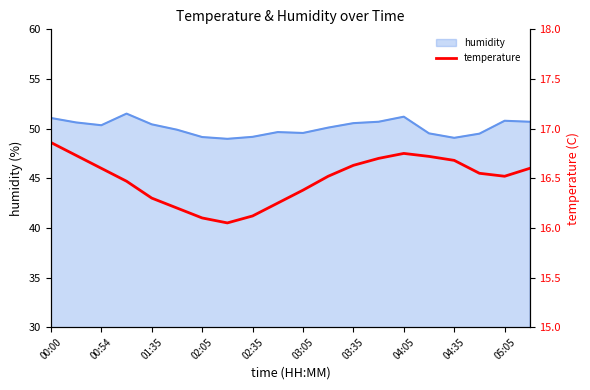

The value of humidity at 01:35 is 50.4. True or false?

True